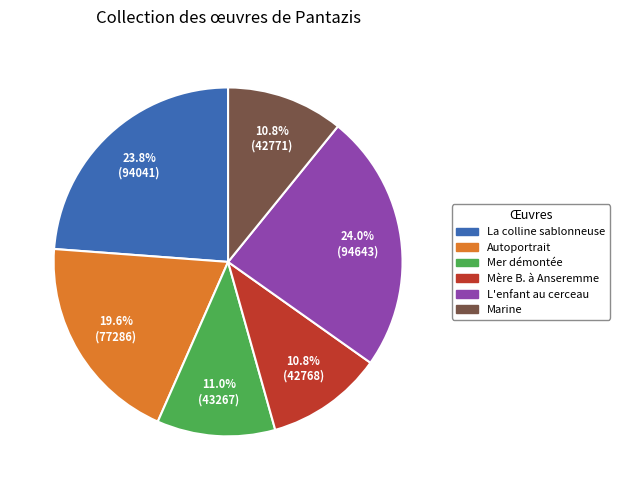

Count the number of slices in the pie.

6